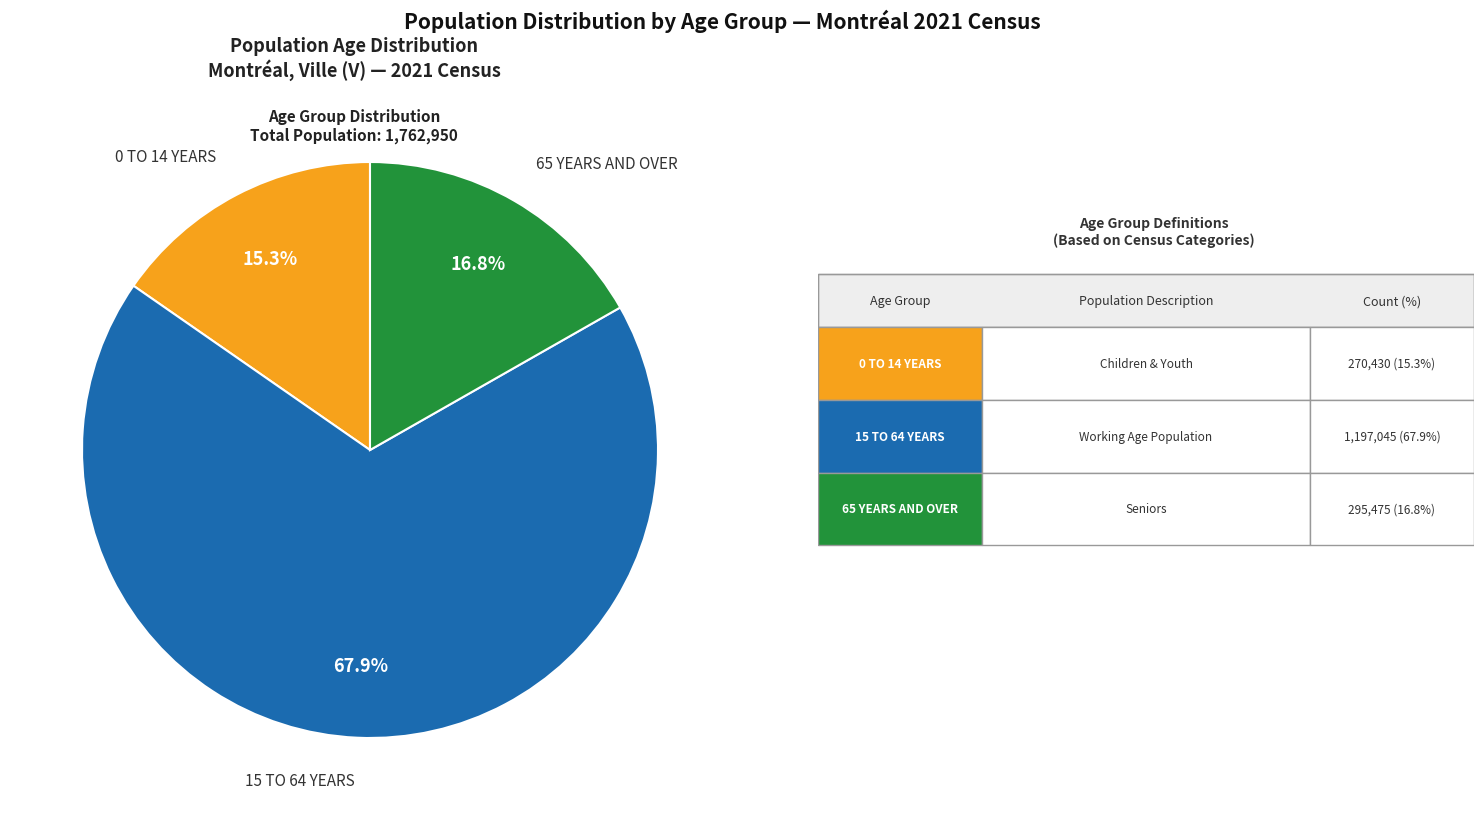

How many segments does this pie chart have?

3